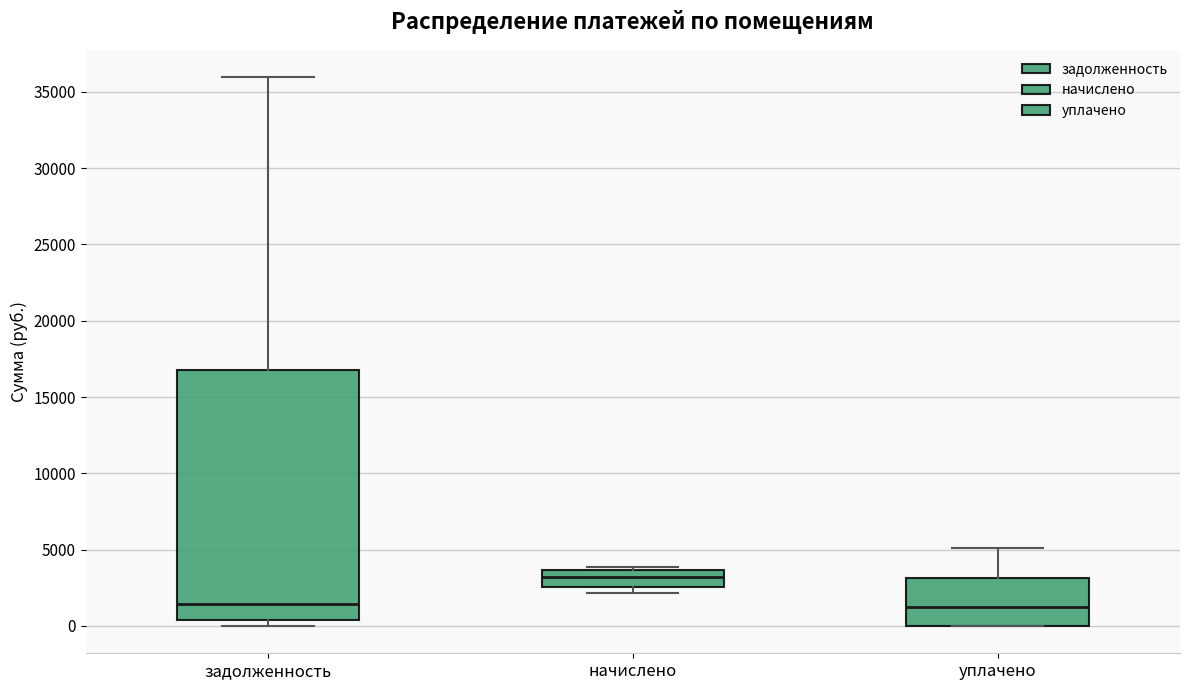

Reading left to right, read every box against the y-axis: the position of its median line, the range the box covers, and the ends of its whiskers. The values are not printed on the chart, so give them approximately, as read against the axis.

задолженность: median 1500, box 500 to 17000, whiskers 0 to 36000
начислено: median 3000, box 2500 to 3500, whiskers 2000 to 4000
уплачено: median 1000, box 0 to 3000, whiskers 0 to 5000